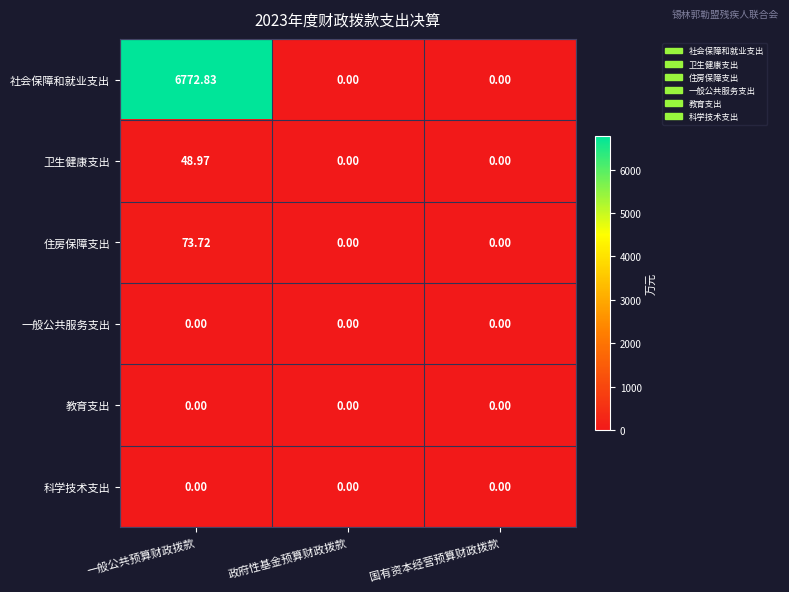

At how many categories does at least one series exceed 3768?

1